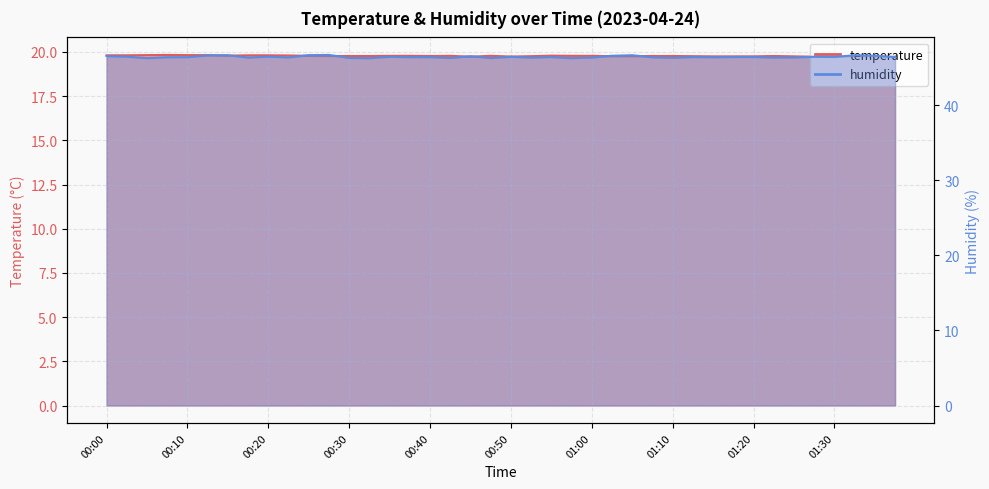

The value of humidity at 00:12 is 46.6. True or false?

True